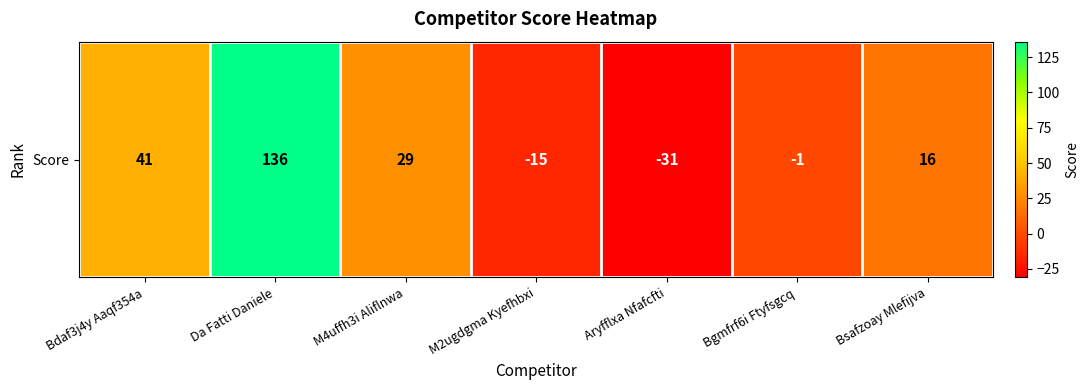

List the labels in order of value, smallest first.

Aryfflxa Nfafcfti, M2ugdgma Kyefhbxi, Bgmfrf6i Ftyfsgcq, Bsafzoay Mlefijva, M4uffh3i Aliflnwa, Bdaf3j4y Aaqf354a, Da Fatti Daniele